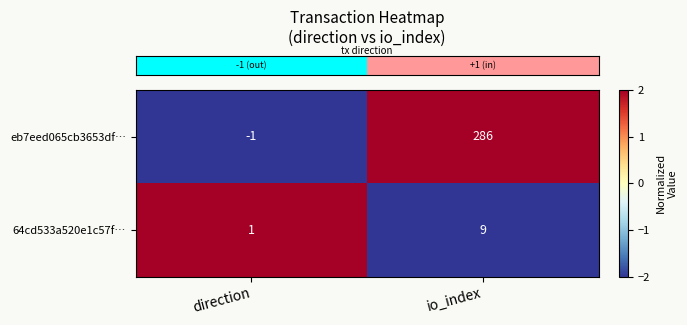

Which series has the widest spread of values?

eb7eed065cb3653df…